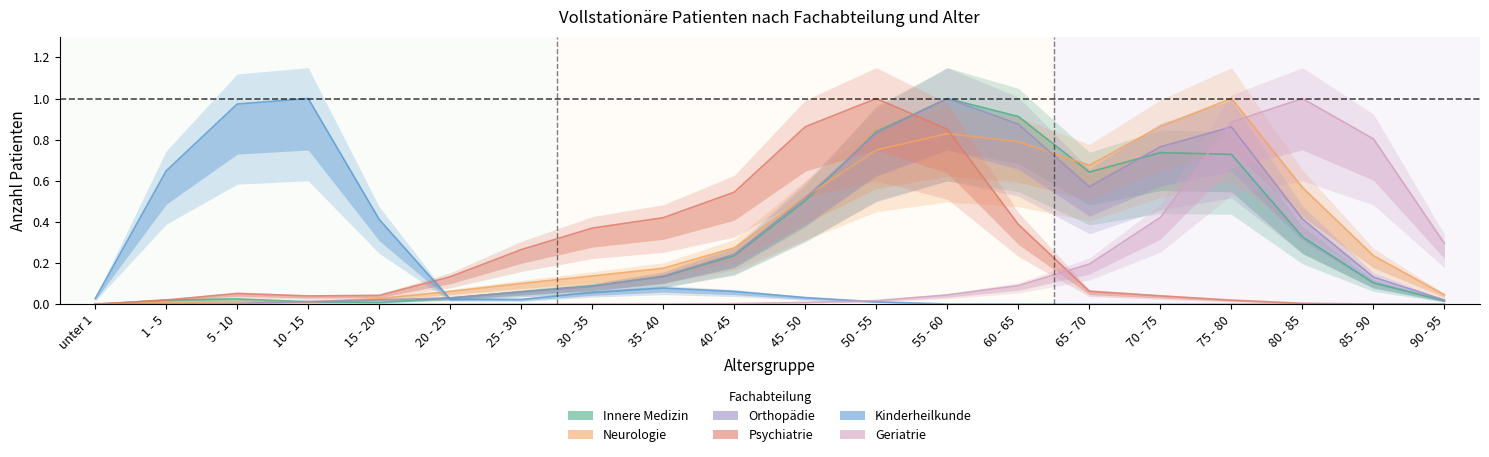

Reading left to right, transcribe all the data shown in this chart.

Innere Medizin: unter 1=0.0	1 - 5=0.0	5 - 10=0.0	10 - 15=0.0	15 - 20=0.0	20 - 25=0.0	25 - 30=0.1	30 - 35=0.1	35 - 40=0.1	40 - 45=0.2	45 - 50=0.5	50 - 55=0.8	55 - 60=1.0	60 - 65=0.9	65 - 70=0.6	70 - 75=0.7	75 - 80=0.7	80 - 85=0.3	85 - 90=0.1	90 - 95=0.0
Neurologie: unter 1=0.0	1 - 5=0.0	5 - 10=0.0	10 - 15=0.0	15 - 20=0.0	20 - 25=0.1	25 - 30=0.1	30 - 35=0.1	35 - 40=0.2	40 - 45=0.3	45 - 50=0.5	50 - 55=0.8	55 - 60=0.8	60 - 65=0.8	65 - 70=0.7	70 - 75=0.9	75 - 80=1.0	80 - 85=0.6	85 - 90=0.2	90 - 95=0.0
Orthopädie: unter 1=0.0	1 - 5=0.0	5 - 10=0.0	10 - 15=0.0	15 - 20=0.0	20 - 25=0.0	25 - 30=0.1	30 - 35=0.1	35 - 40=0.1	40 - 45=0.2	45 - 50=0.5	50 - 55=0.8	55 - 60=1.0	60 - 65=0.9	65 - 70=0.6	70 - 75=0.8	75 - 80=0.9	80 - 85=0.4	85 - 90=0.1	90 - 95=0.0
Psychiatrie: unter 1=0.0	1 - 5=0.0	5 - 10=0.1	10 - 15=0.0	15 - 20=0.0	20 - 25=0.1	25 - 30=0.3	30 - 35=0.4	35 - 40=0.4	40 - 45=0.5	45 - 50=0.9	50 - 55=1.0	55 - 60=0.9	60 - 65=0.4	65 - 70=0.1	70 - 75=0.0	75 - 80=0.0	80 - 85=0.0	85 - 90=0.0	90 - 95=0.0
Kinderheilkunde: unter 1=0.0	1 - 5=0.6	5 - 10=1.0	10 - 15=1.0	15 - 20=0.4	20 - 25=0.0	25 - 30=0.0	30 - 35=0.1	35 - 40=0.1	40 - 45=0.1	45 - 50=0.0	50 - 55=0.0	55 - 60=0.0	60 - 65=0.0	65 - 70=0.0	70 - 75=0.0	75 - 80=0.0	80 - 85=0.0	85 - 90=0.0	90 - 95=0.0
Geriatrie: unter 1=0.0	1 - 5=0.0	5 - 10=0.0	10 - 15=0.0	15 - 20=0.0	20 - 25=0.0	25 - 30=0.0	30 - 35=0.0	35 - 40=0.0	40 - 45=0.0	45 - 50=0.0	50 - 55=0.0	55 - 60=0.0	60 - 65=0.1	65 - 70=0.2	70 - 75=0.4	75 - 80=0.9	80 - 85=1.0	85 - 90=0.8	90 - 95=0.3